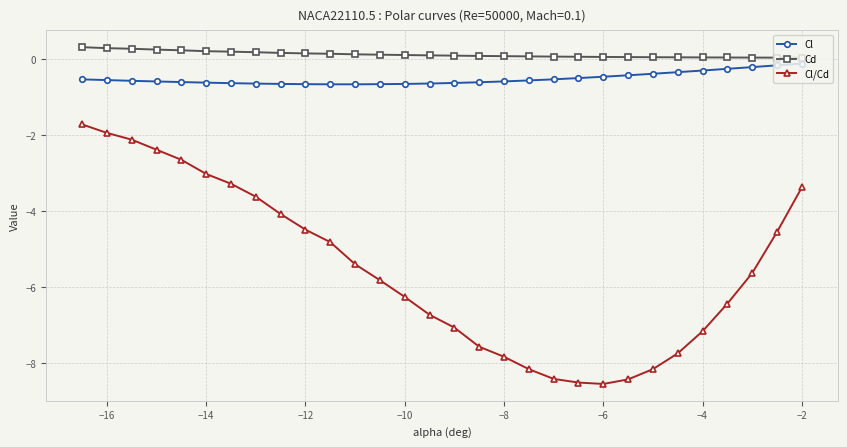

What is the value of the Cl/Cd point at the 3rd from the left?

-2.1